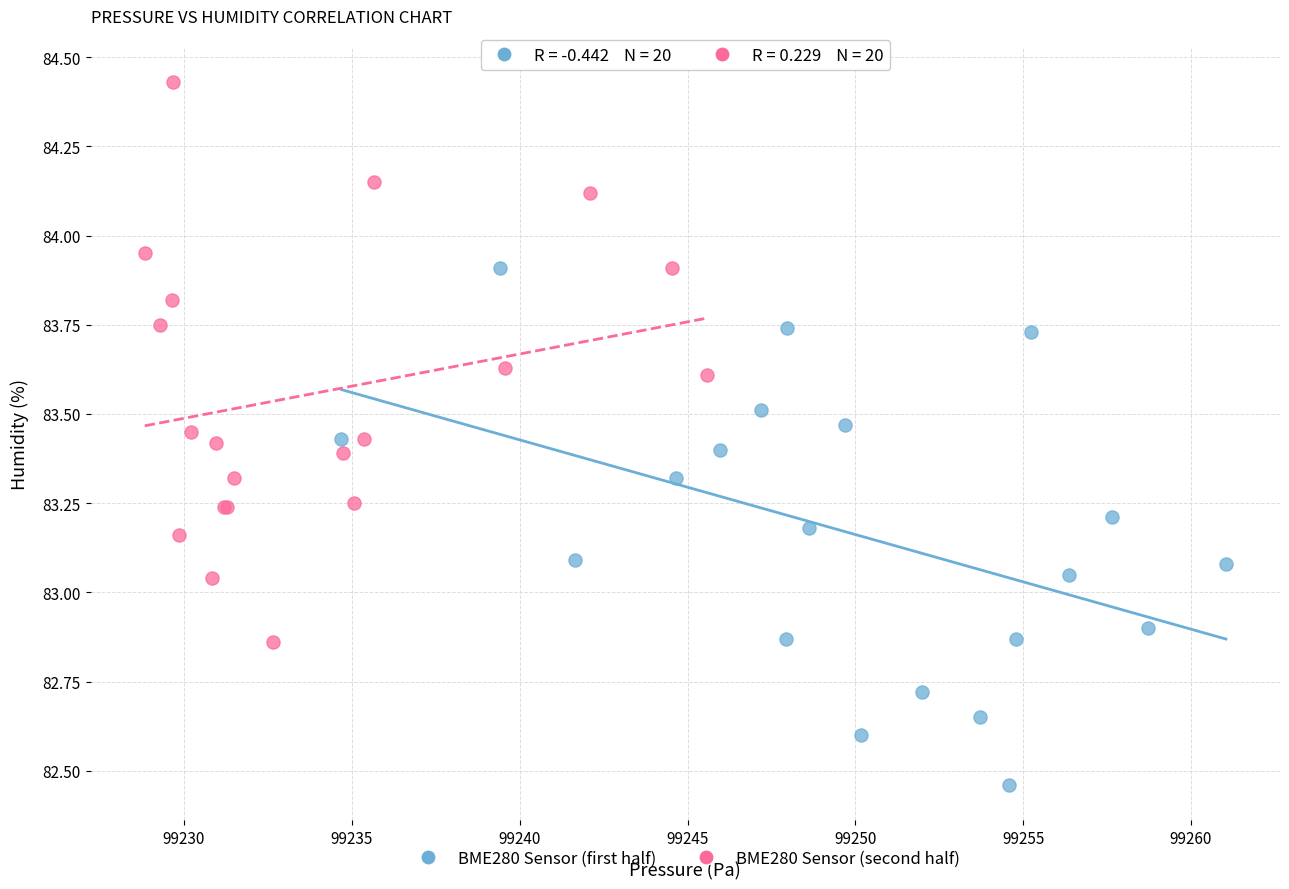

Which series reaches the maximum Y coordinate?

BME280 Sensor (second half)